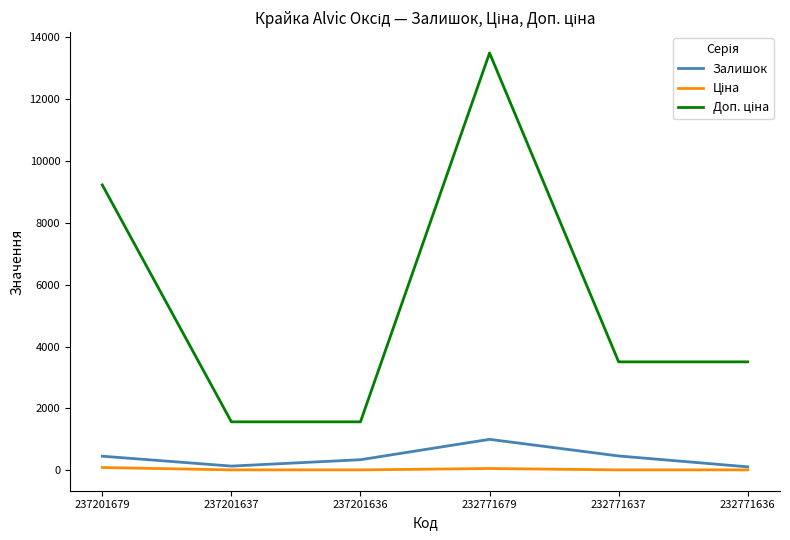

Is it true that Залишок equals 114.0 at 232771636?

True